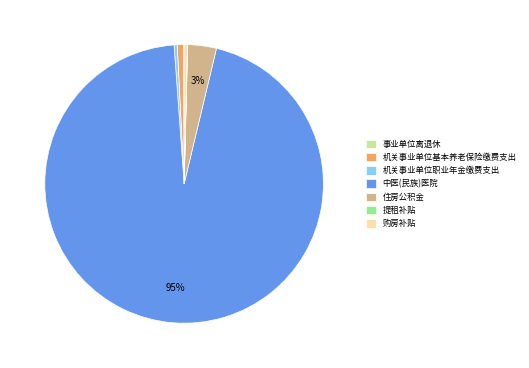

Which slice is the largest?

中医(民族)医院